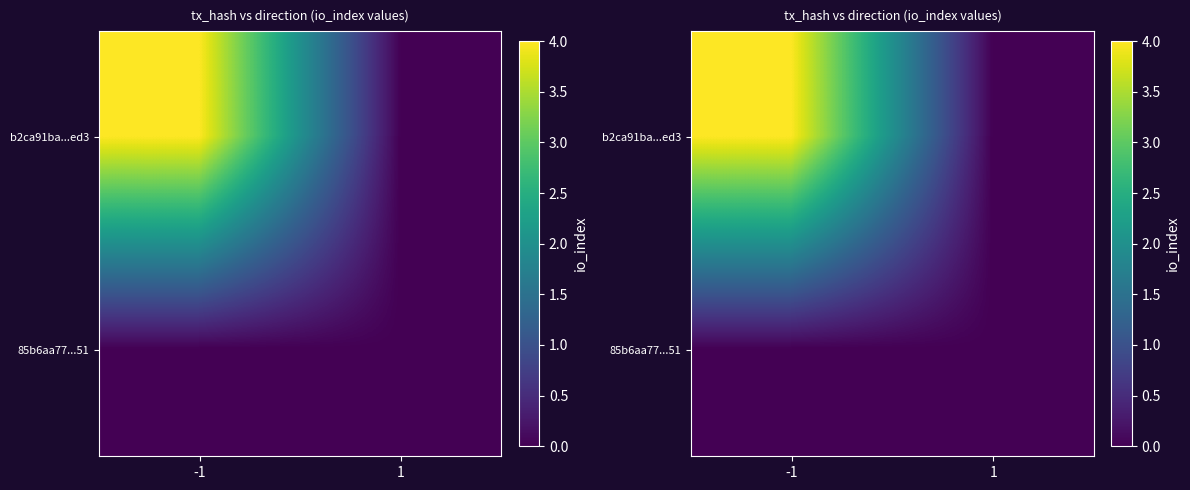

True or false: 85b6aa77...51 has a value of 0 at -1.

True